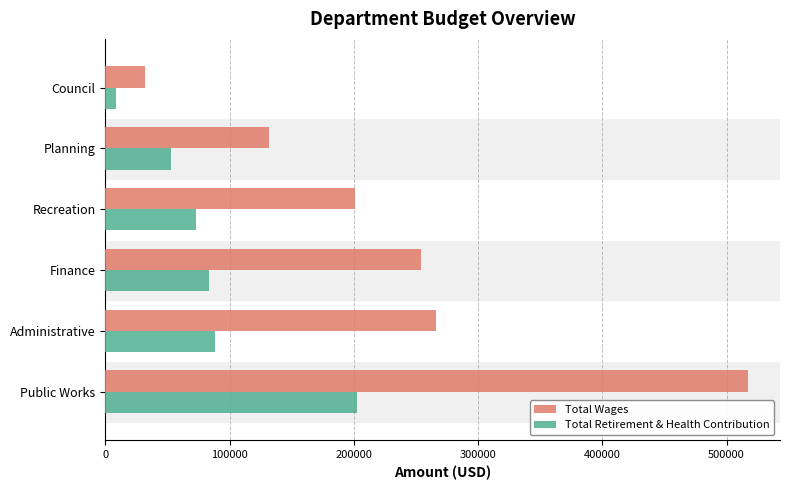

At which category does the chart reach its minimum across all series?

Council